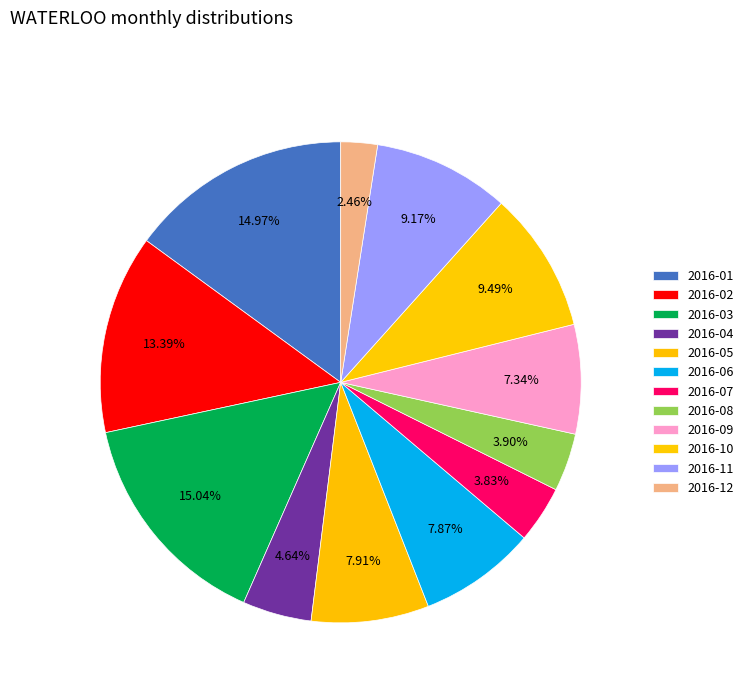

Do 2016-08 and 2016-12 together represent more than half of the pie?

No